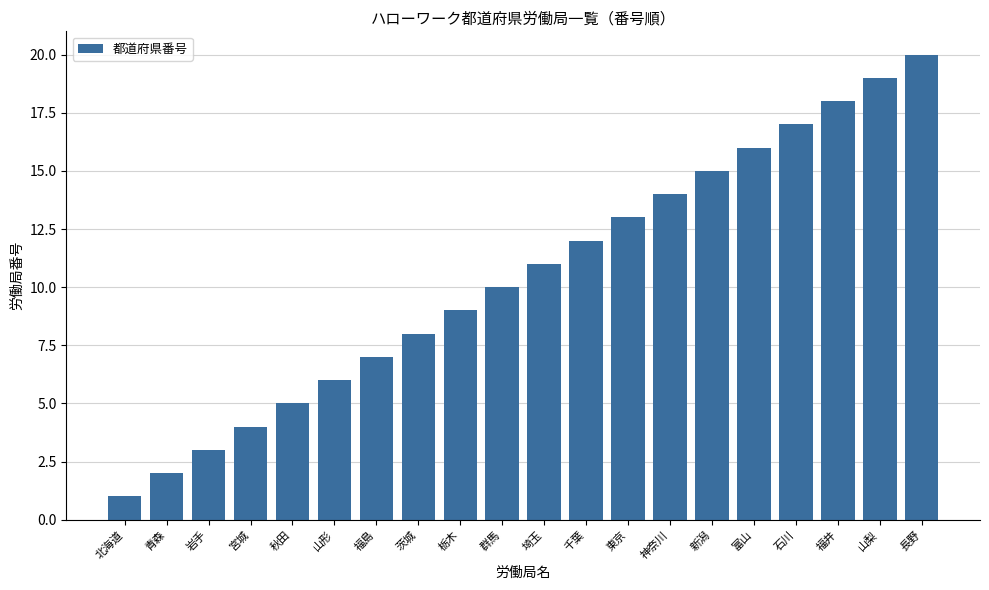

Rank the categories by value from lowest to highest.

北海道, 青森, 岩手, 宮城, 秋田, 山形, 福島, 茨城, 栃木, 群馬, 埼玉, 千葉, 東京, 神奈川, 新潟, 富山, 石川, 福井, 山梨, 長野